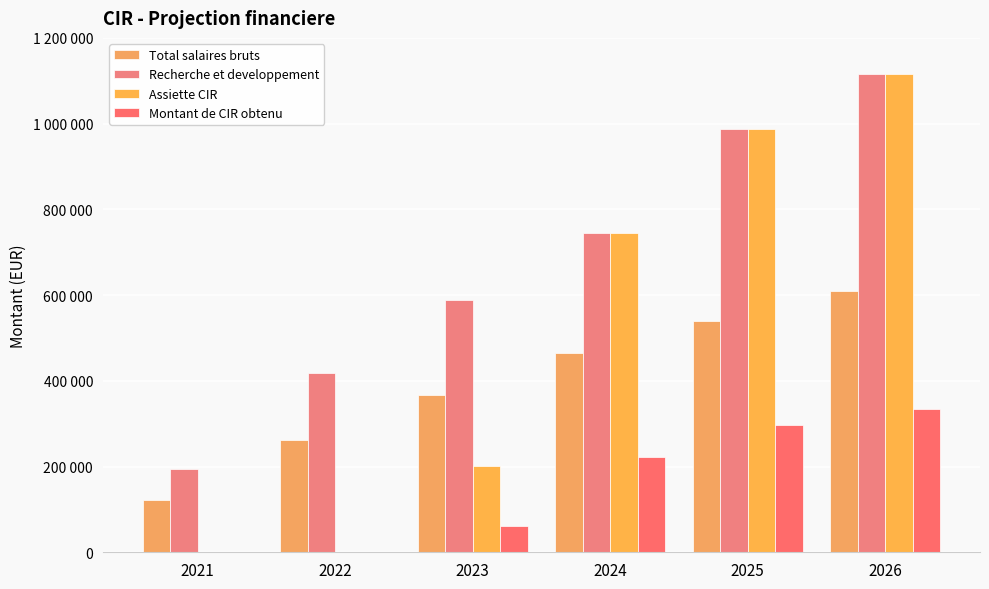

Are the bars horizontal?

No